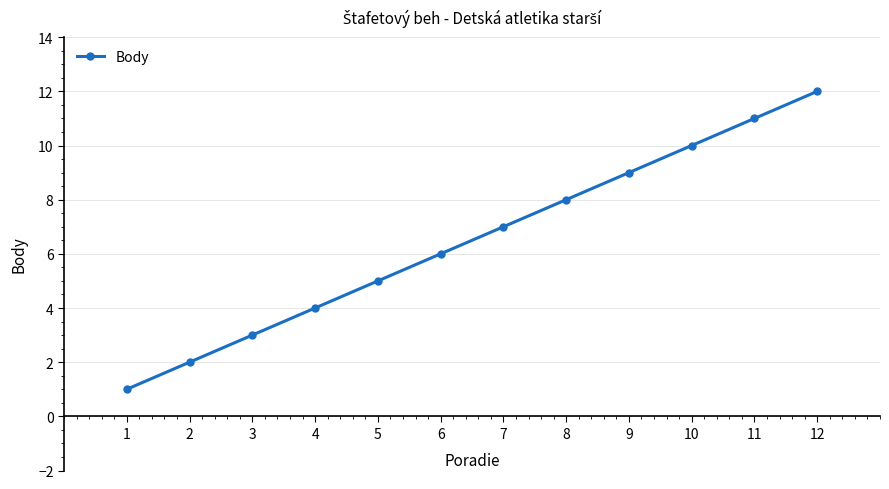

Rank the categories by value from lowest to highest.

1, 2, 3, 4, 5, 6, 7, 8, 9, 10, 11, 12